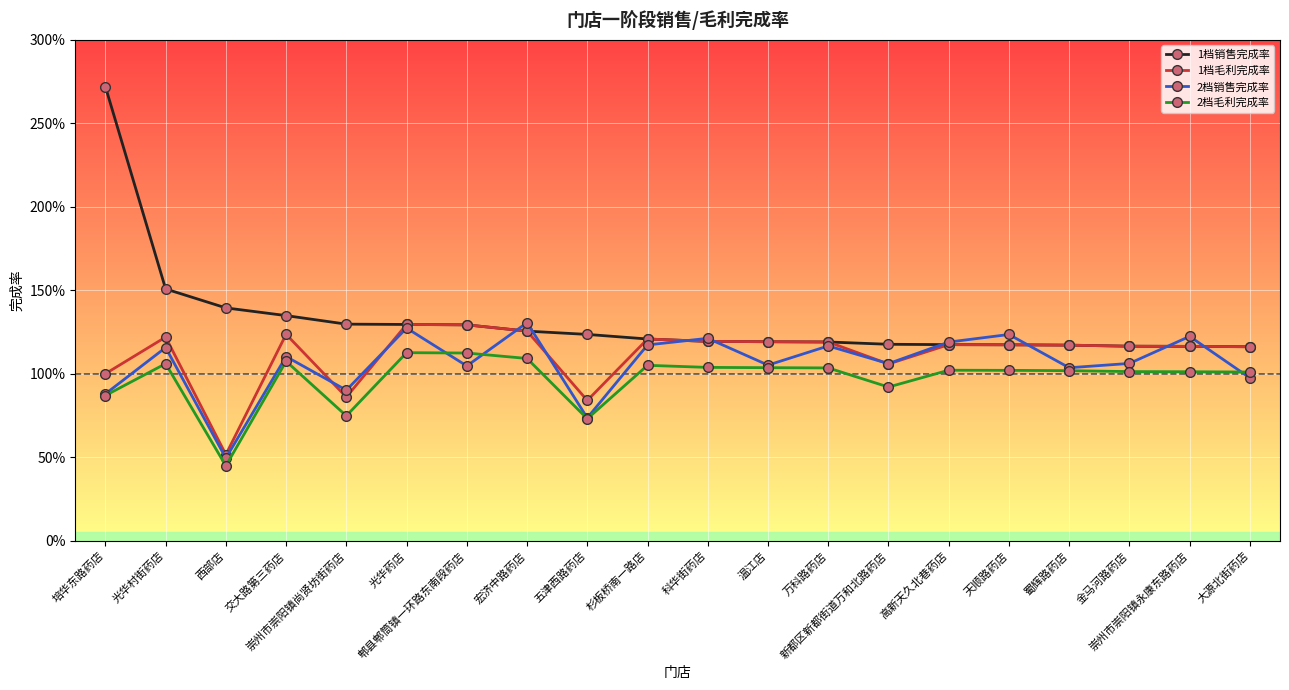

What are all the series names shown in the legend?

1档销售完成率, 1档毛利完成率, 2档销售完成率, 2档毛利完成率